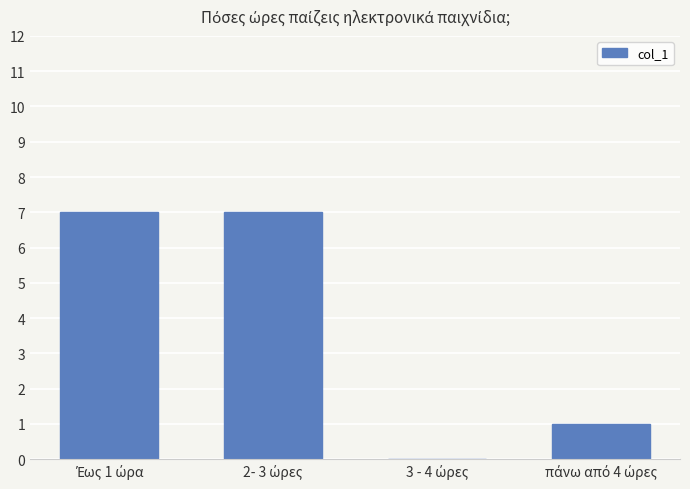

What is the sum of all values?

15